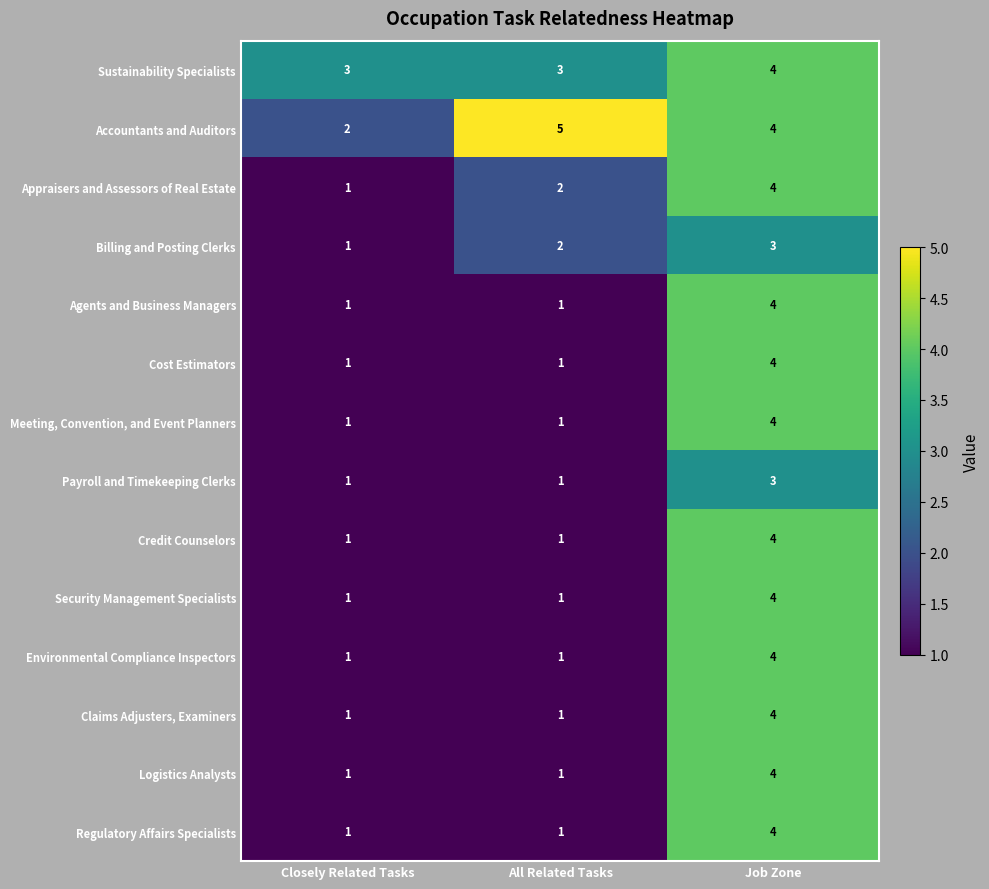

Where is Appraisers and Assessors of Real Estate nearest to the value 2?

All Related Tasks